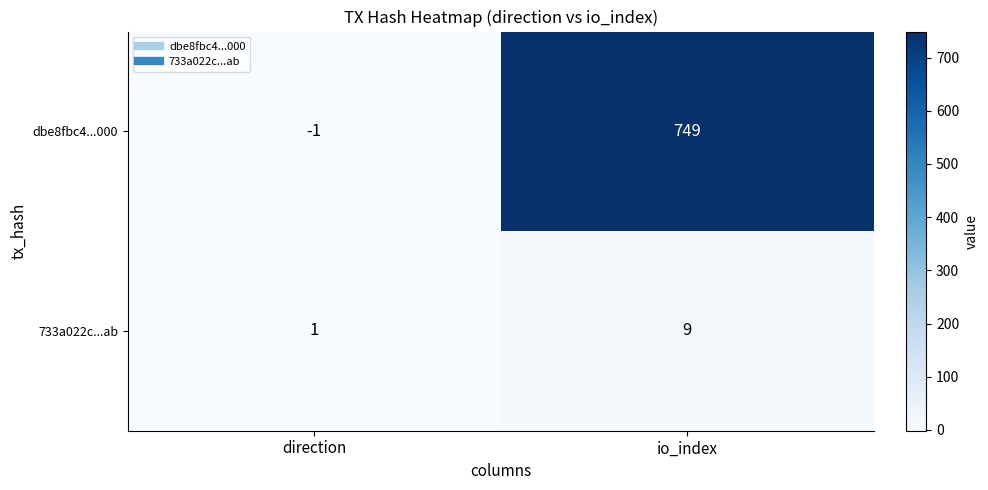

What is the difference between the dbe8fbc4...000 values at io_index and direction?

750